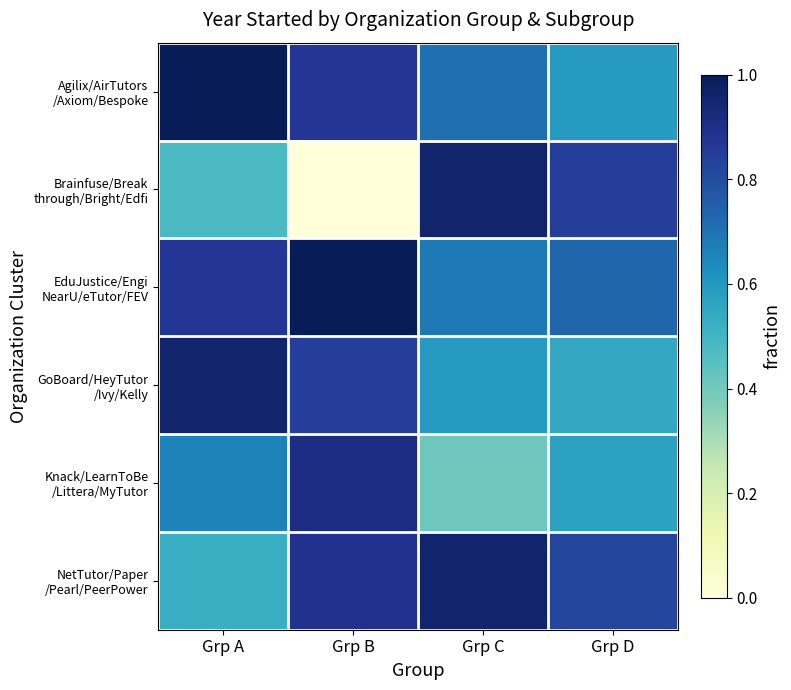

Rank the series at Grp A from highest to lowest value.

Agilix/AirTutors /Axiom/Bespoke, GoBoard/HeyTutor /Ivy/Kelly, EduJustice/Engi NearU/eTutor/FEV, Knack/LearnToBe /Littera/MyTutor, NetTutor/Paper /Pearl/PeerPower, Brainfuse/Break through/Bright/Edfi